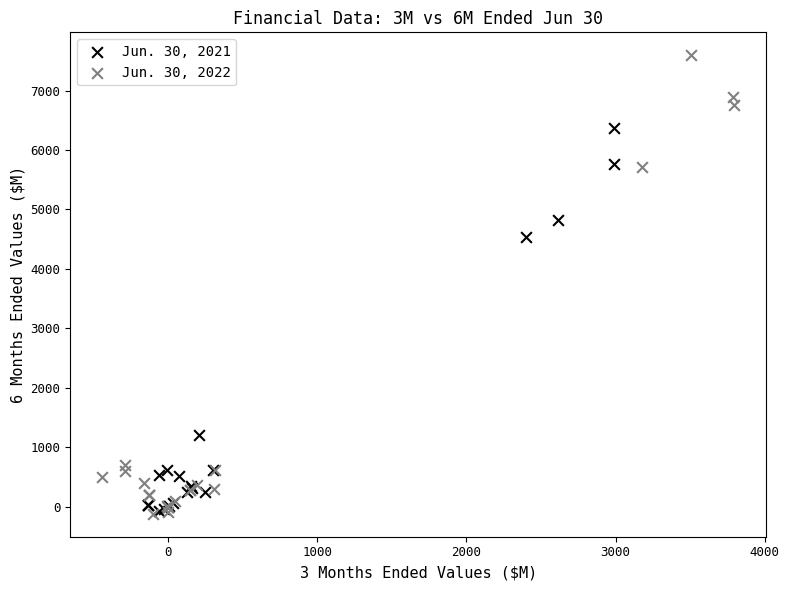

Which series has the widest spread of Y values?

Jun. 30, 2022